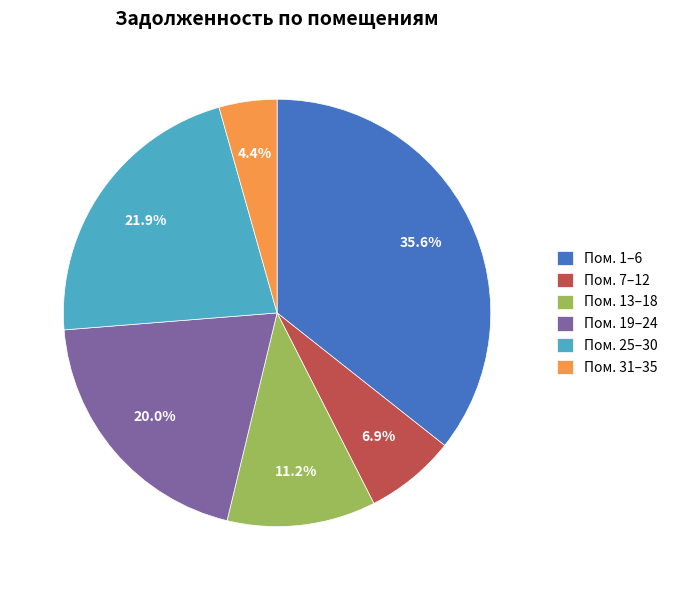

Does Пом. 25–30 account for over 50% of the chart?

No